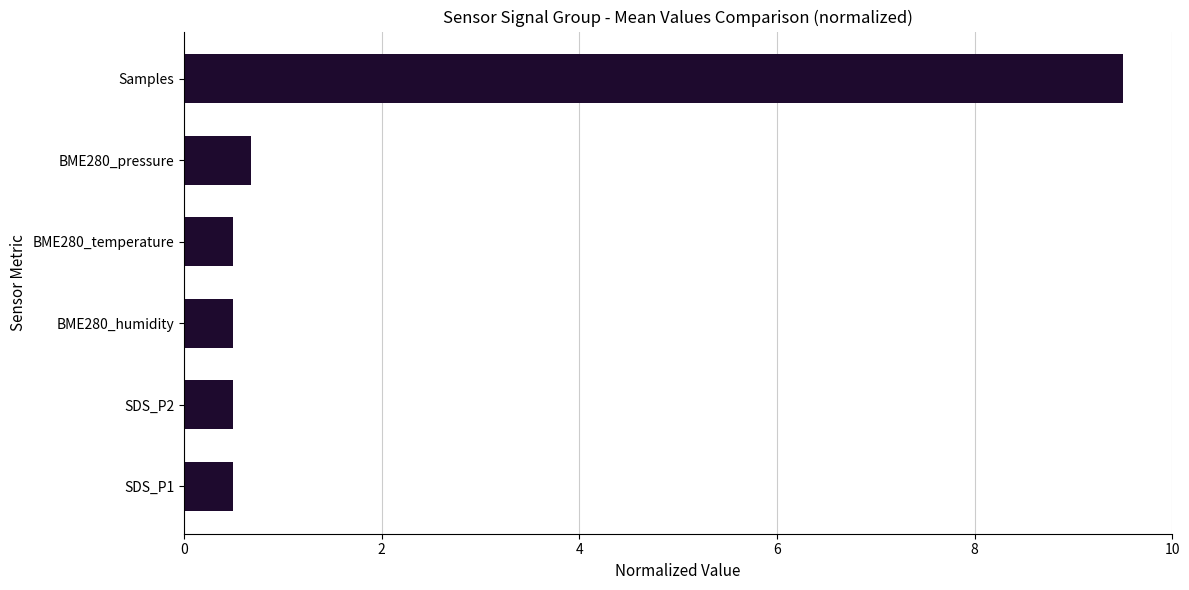

At which category does the chart reach its peak across all series?

Samples